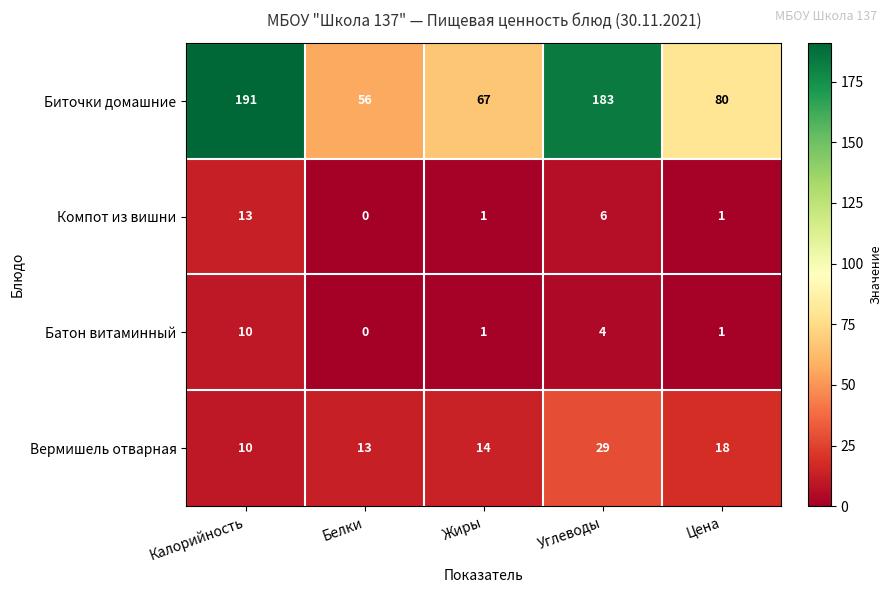

At which category does the chart reach its minimum across all series?

Белки